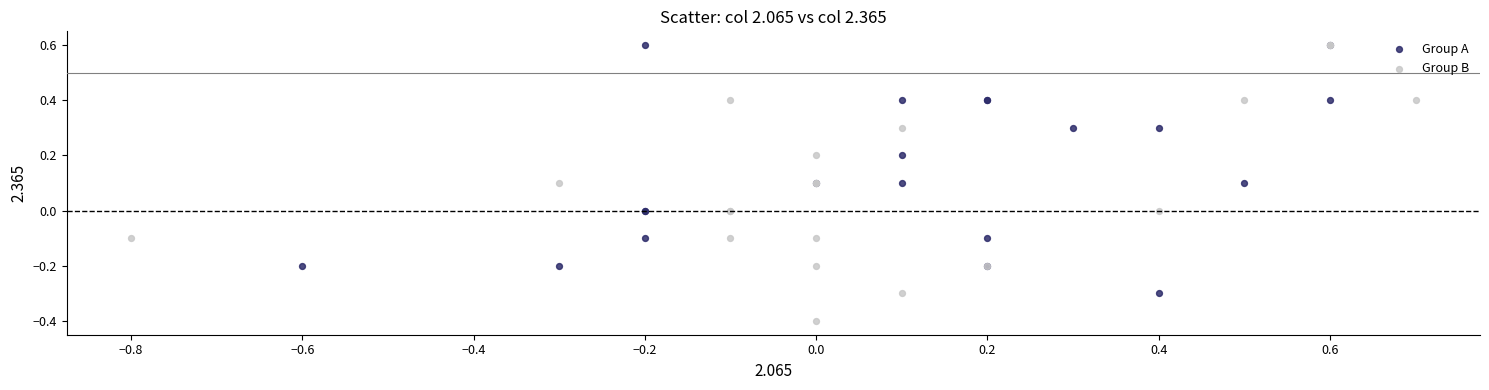

Which series contains the lowest Y value?

Group B